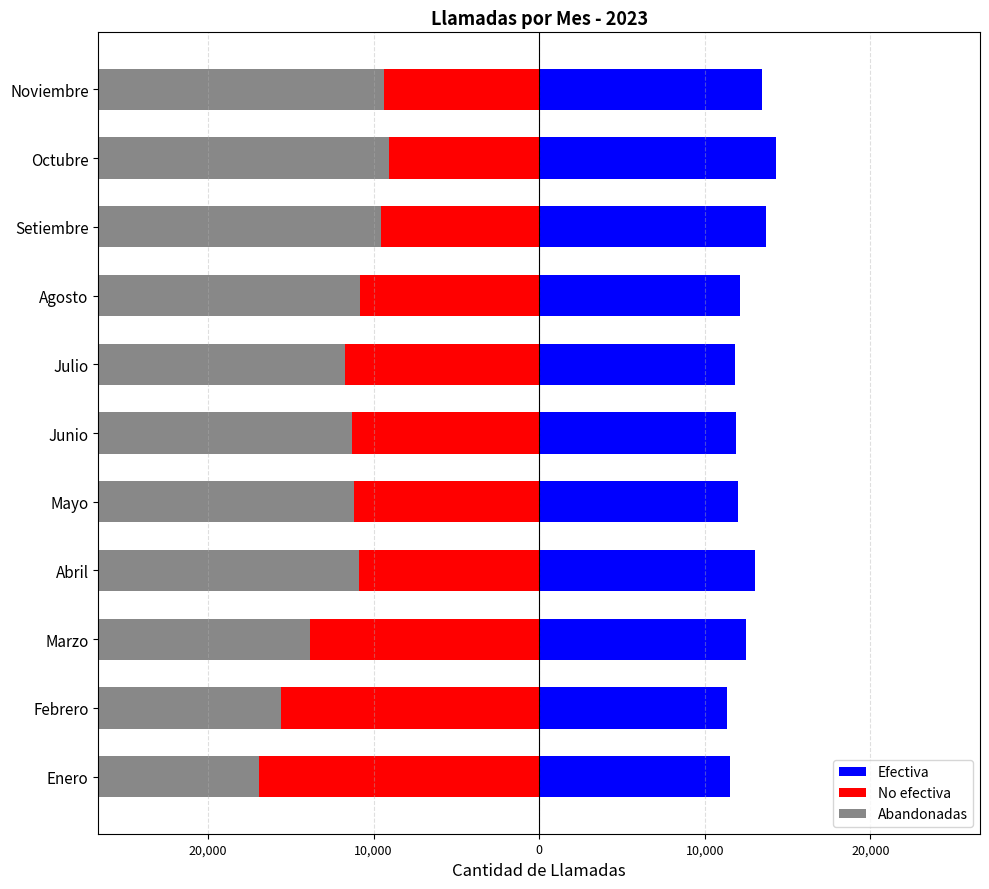

At how many categories does at least one series exceed -19971?

11